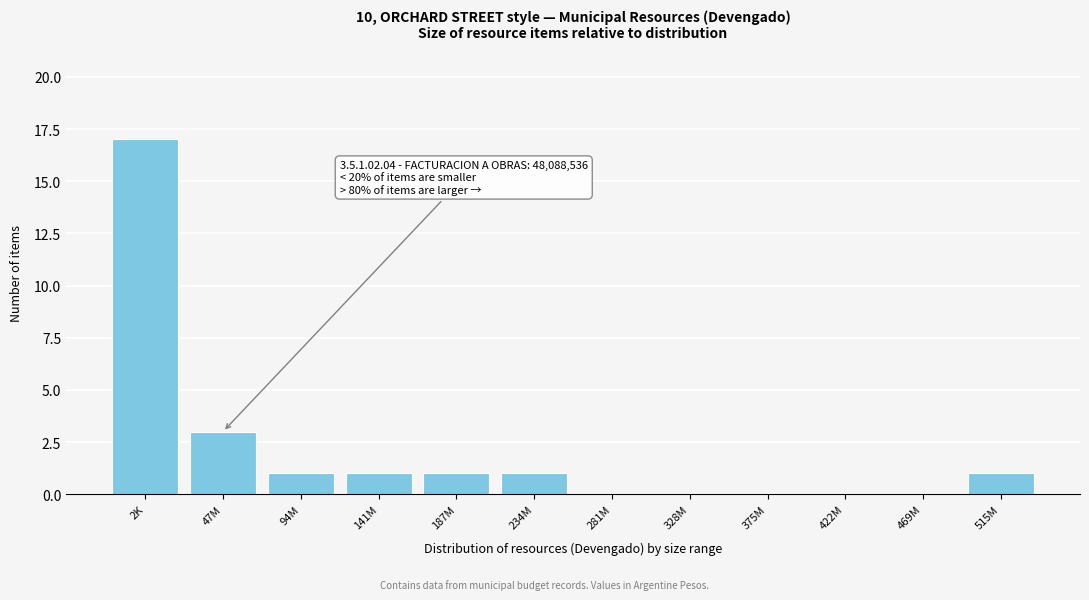

Reading right to left, list all the values displayed in this chart.

515M=1	469M=0	422M=0	375M=0	328M=0	281M=0	234M=1	187M=1	141M=1	94M=1	47M=3	2K=17